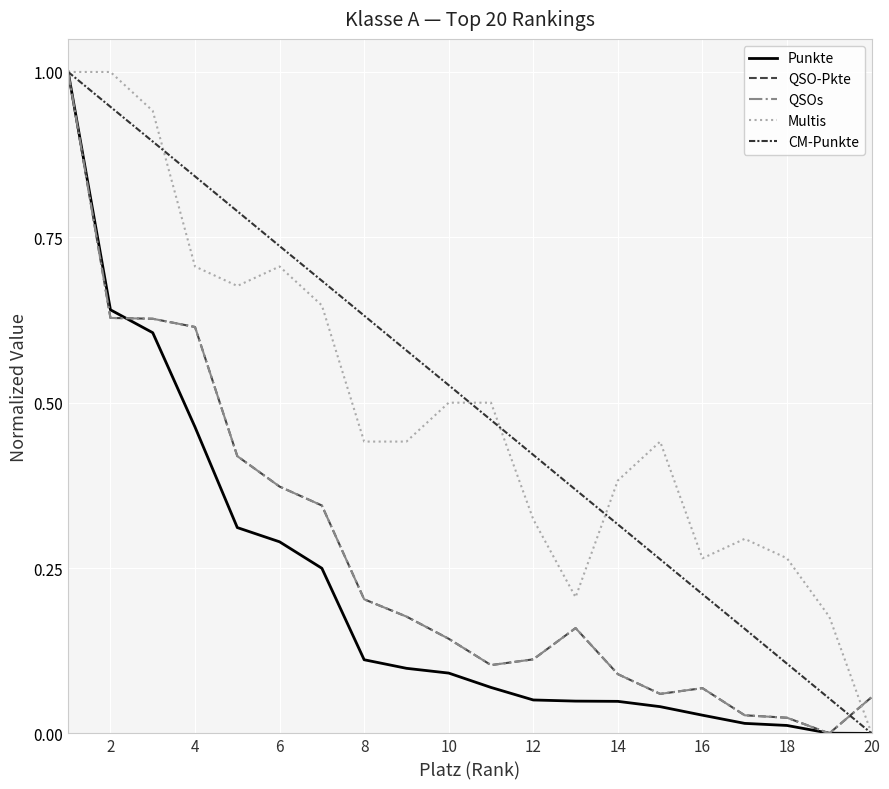

Is this an area chart (filled region under the line)?

No